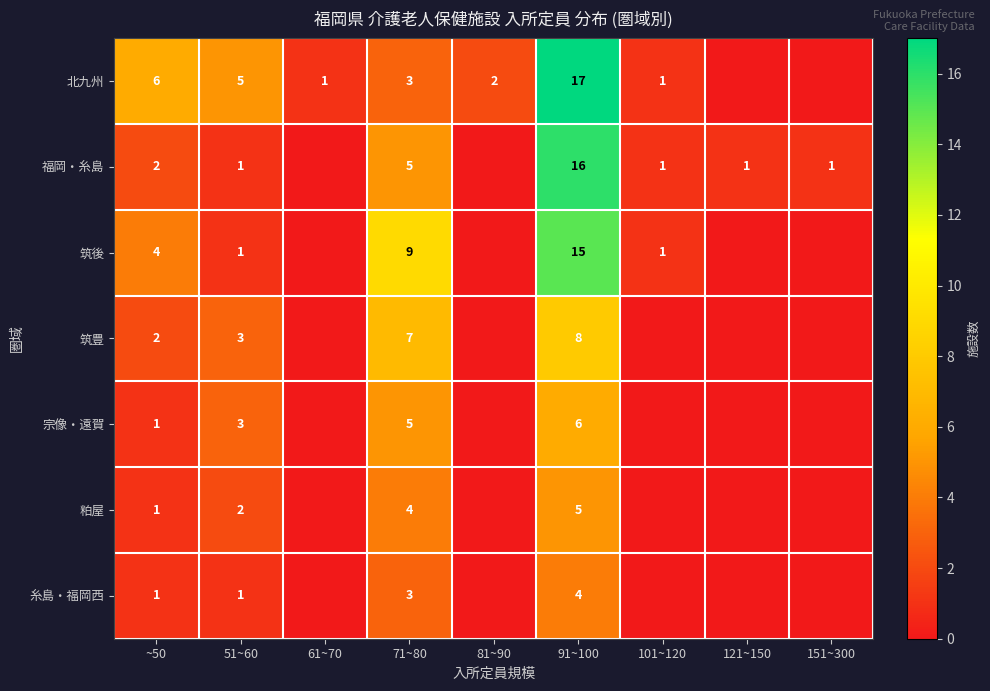

What is the spread (max minus min) of values at 71~80?

6